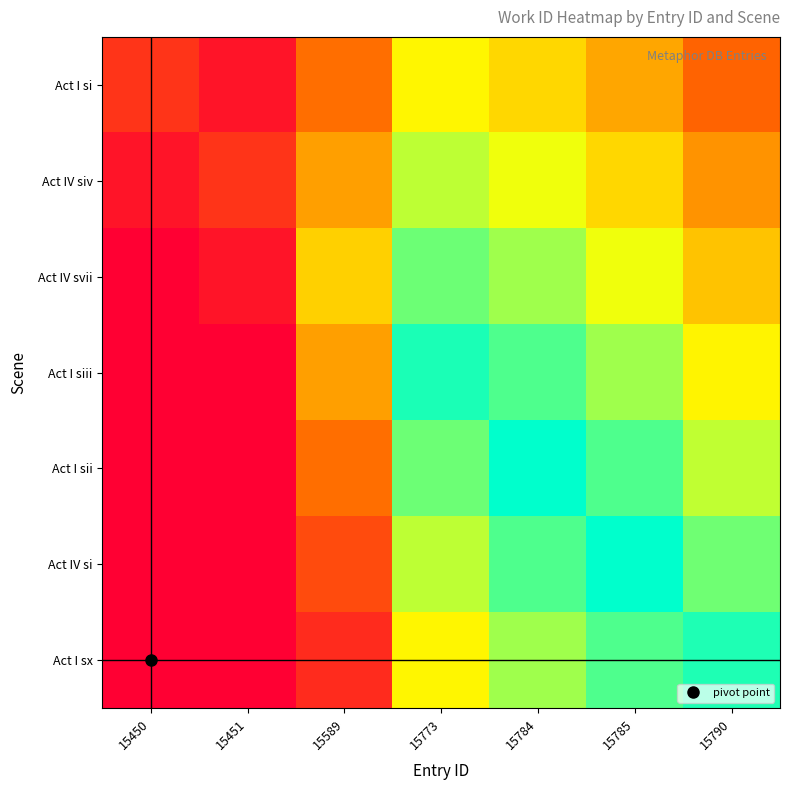

At which category is the sum across all series the highest?

15784